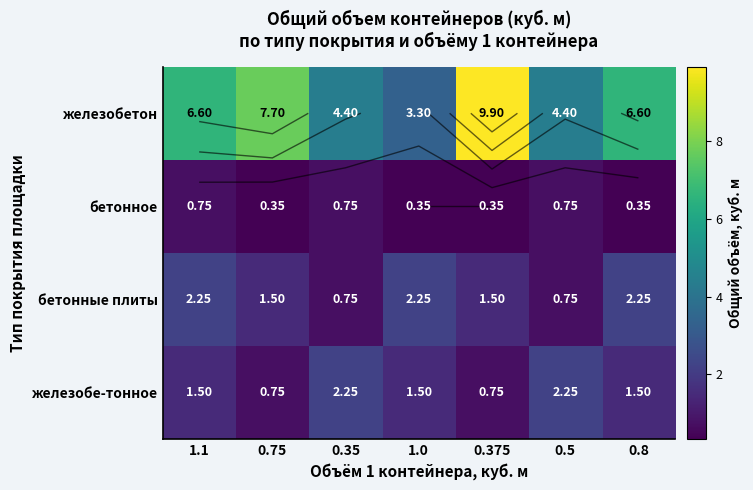

Rank the categories by бетонное value from highest to lowest.

1.1, 0.35, 0.5, 0.75, 1.0, 0.375, 0.8